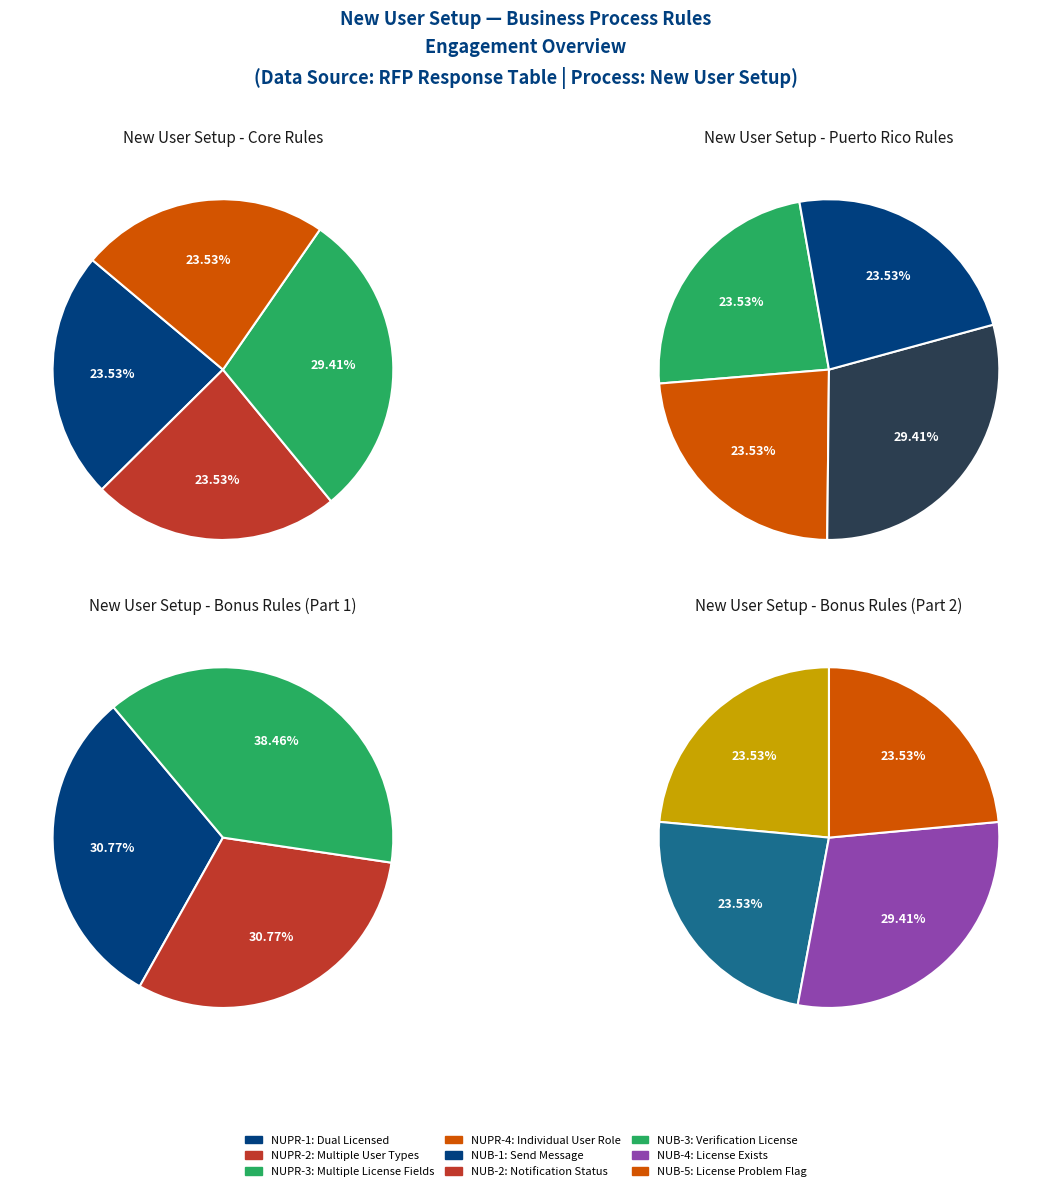

Which has a higher value, NUB-1: Send Message or NUPR-2: Multiple User Types?

NUB-1: Send Message